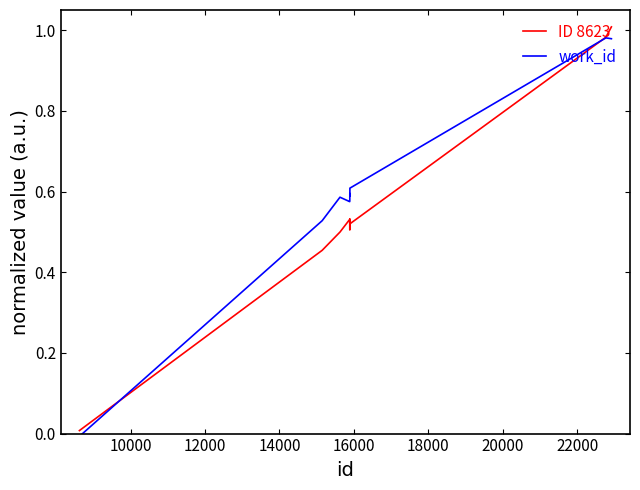

What are all the series names shown in the legend?

ID 8623, work_id